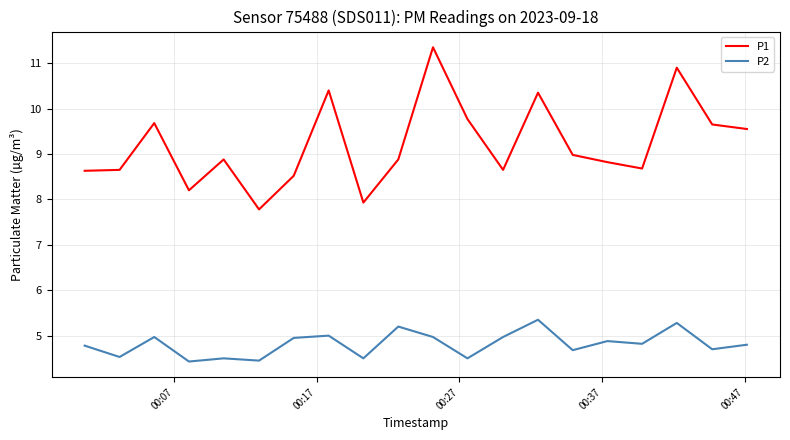

Rank the series by their average value, from lowest to highest.

P2, P1